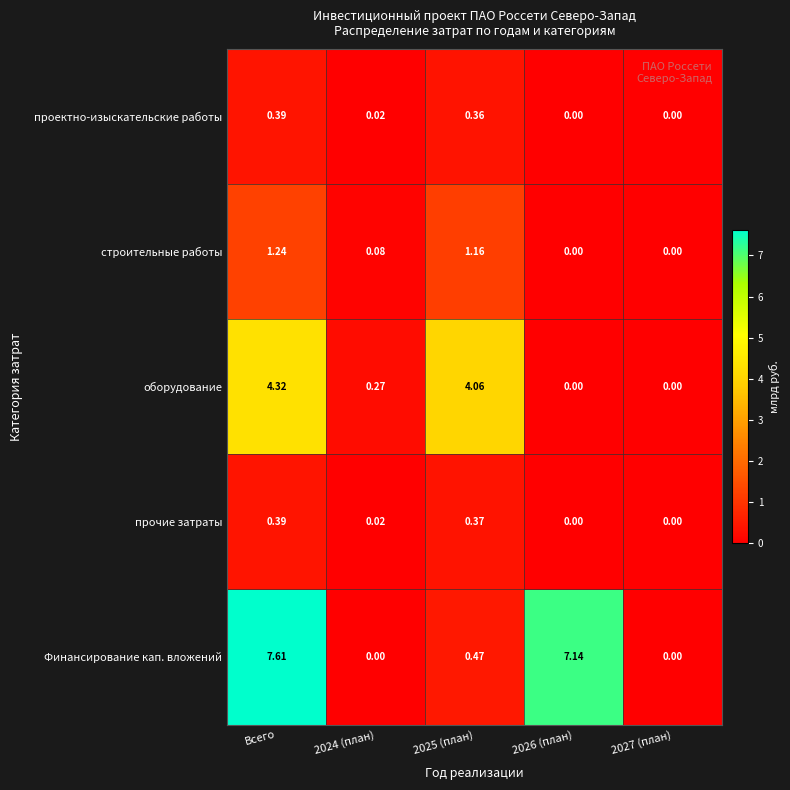

What is the total value across all series at 2025 (план)?

6.4